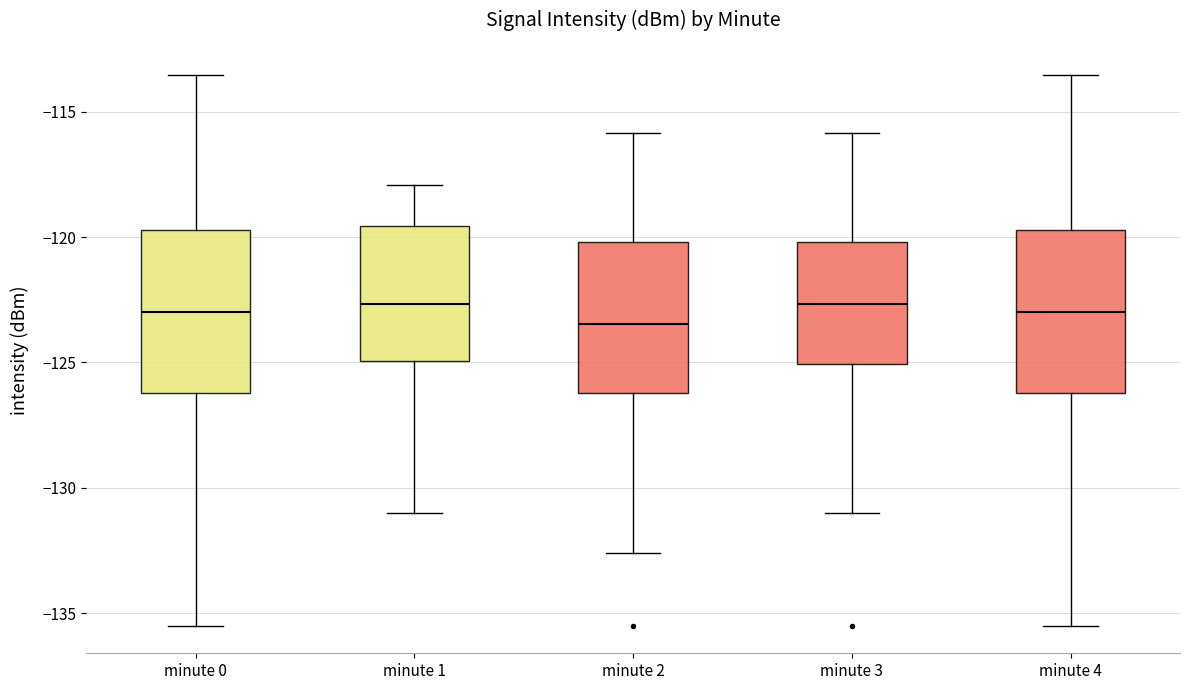

Where does the median line of the box for minute 1 sit on the y-axis? The values are not printed on the chart, so give them approximately, as read against the axis.

-122.5